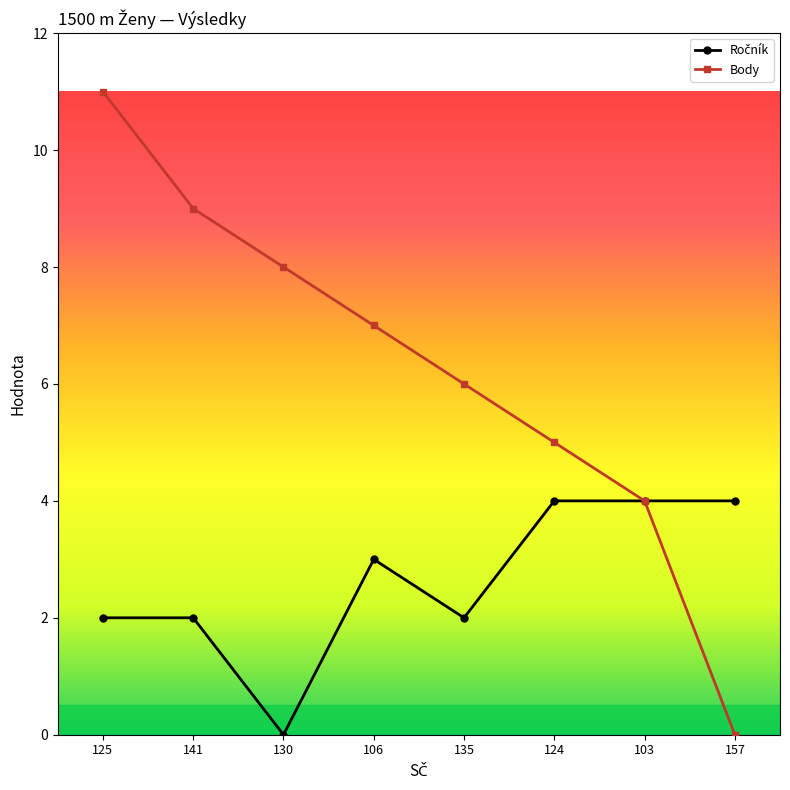

What position from the right is 141?

7